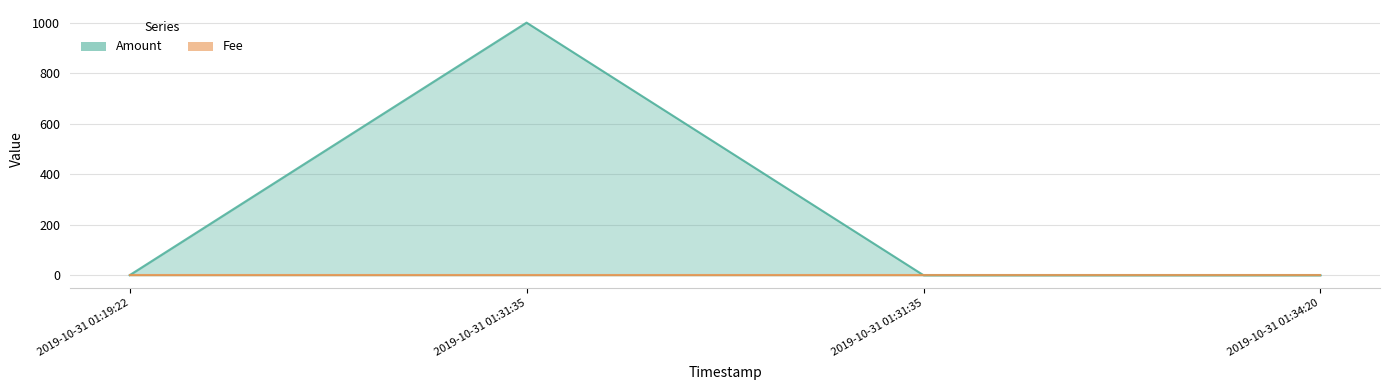

The value at 2019-10-31 01:31:35 is 1357. True or false?

False